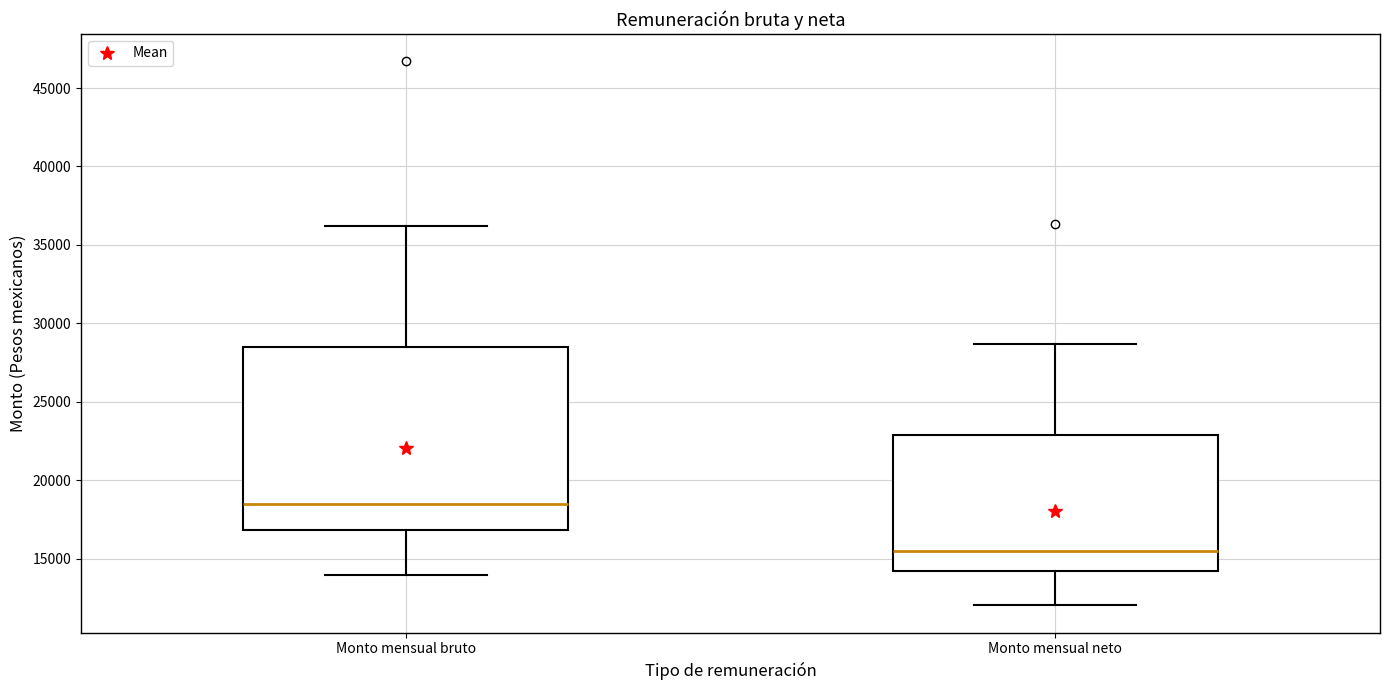

Comparing the boxes themselves (not the whiskers), which one is the tallest?

Monto mensual bruto